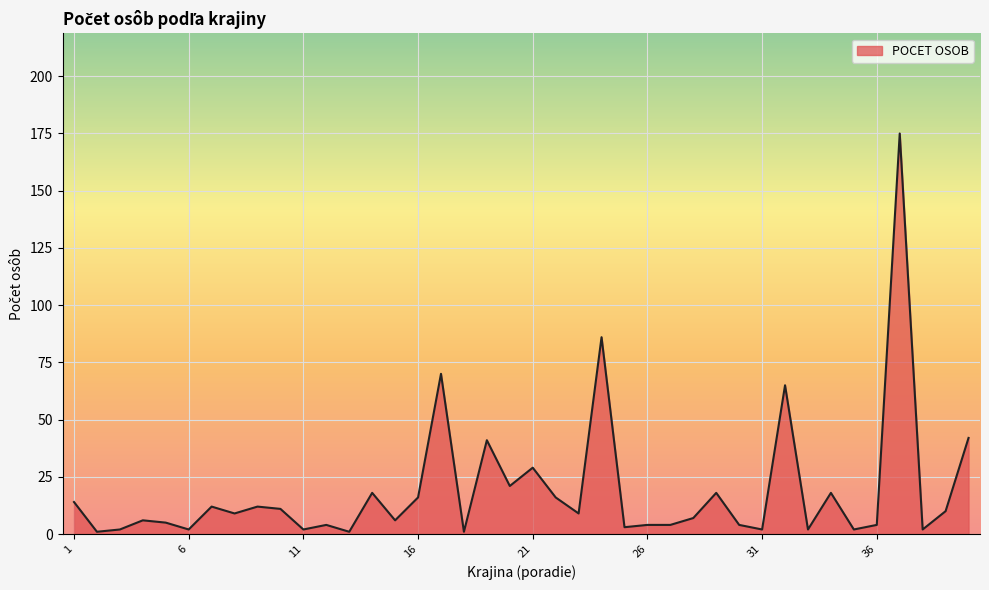

What is the difference between the maximum and minimum values?

174